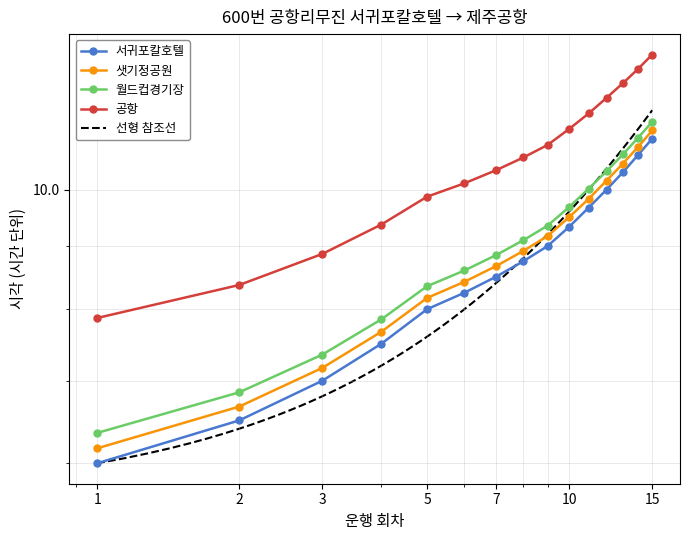

At which label does 서귀포칼호텔 first exceed 8?

6